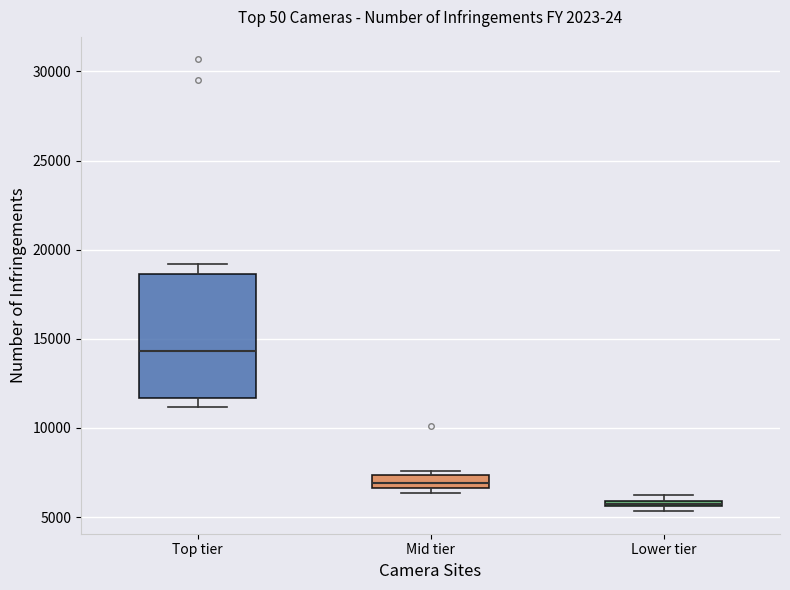

Comparing the boxes themselves (not the whiskers), which one is the tallest?

Top tier